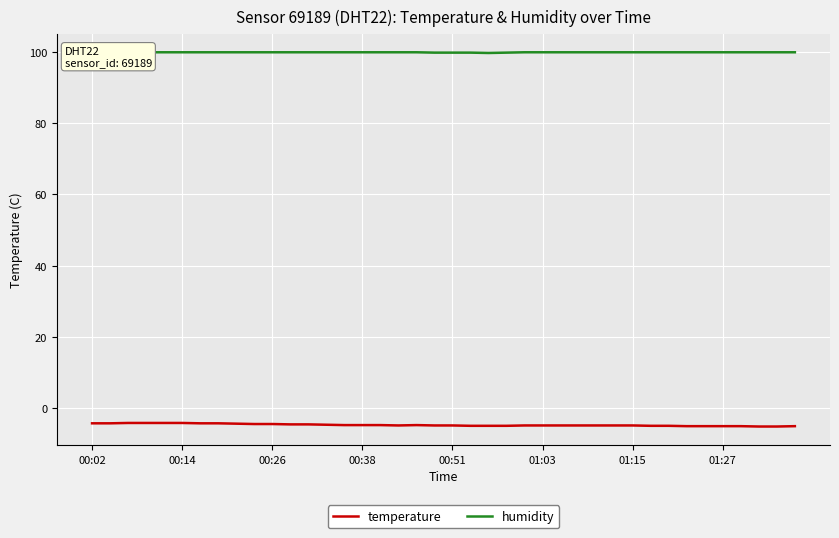

Rank the series by their maximum value, from highest to lowest.

humidity, temperature